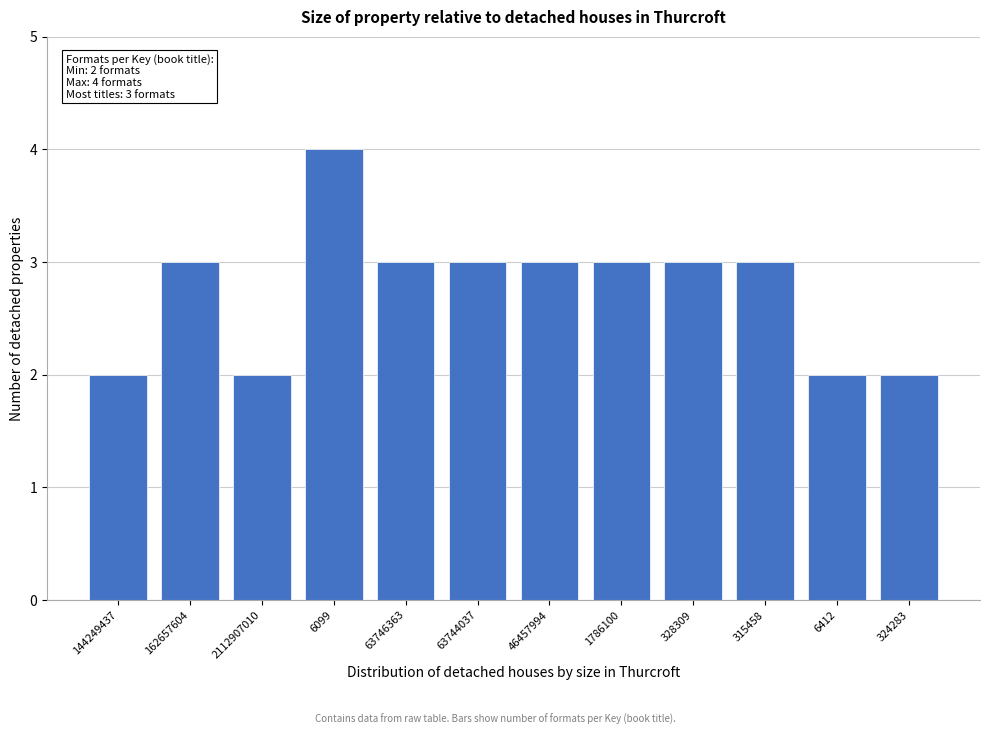

Reading left to right, what are all the values shown in this chart?

144249437=2	162657604=3	2112907010=2	6099=4	63746363=3	63744037=3	46457994=3	1786100=3	328309=3	315458=3	6412=2	324283=2